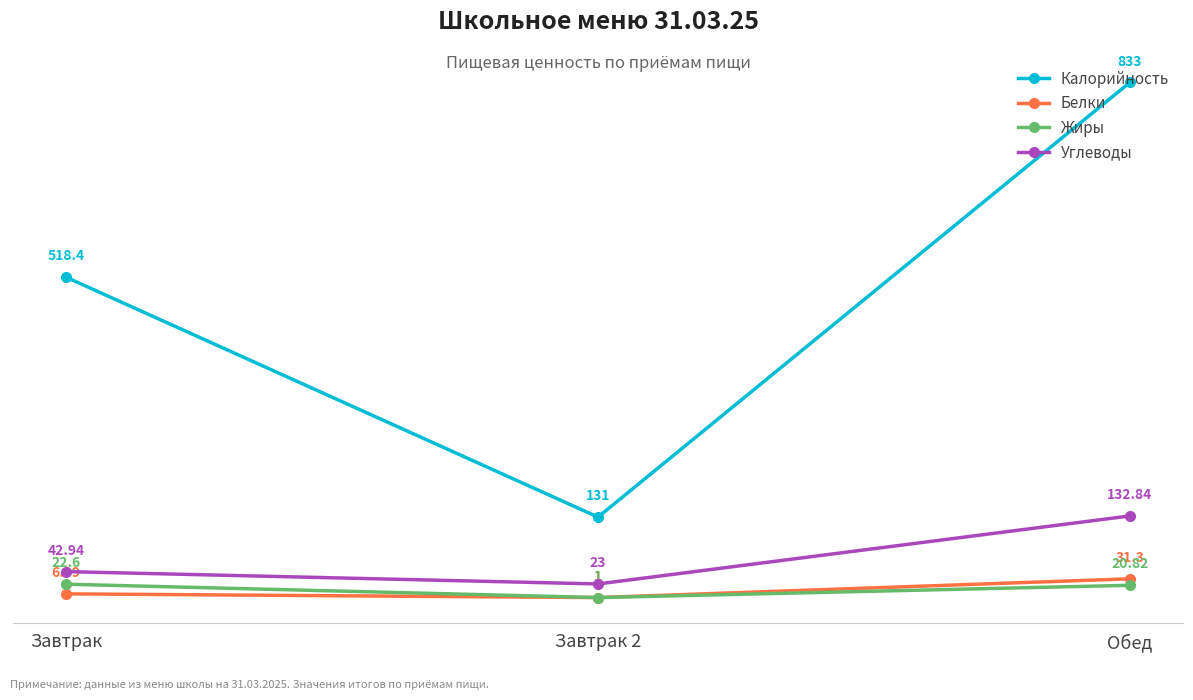

The value of Калорийность at Завтрак is 767.3. True or false?

False